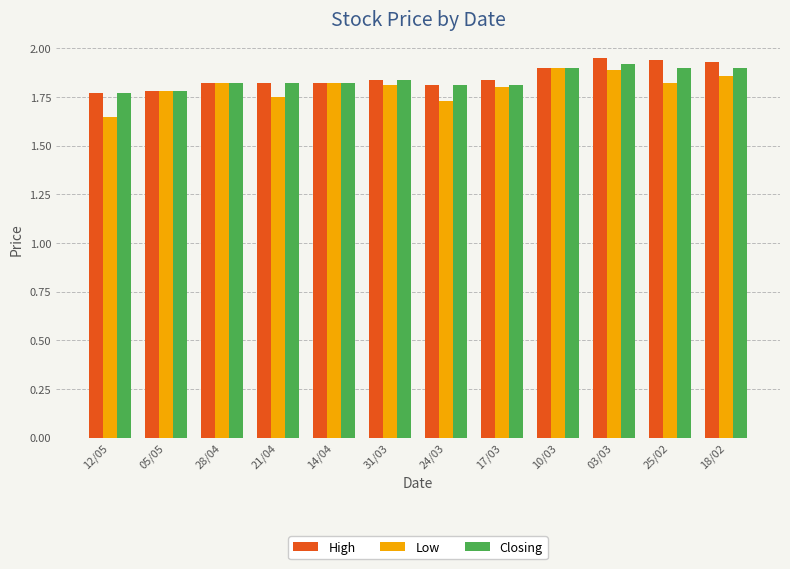

What is the difference between the second highest and second lowest values in the High series?

0.2